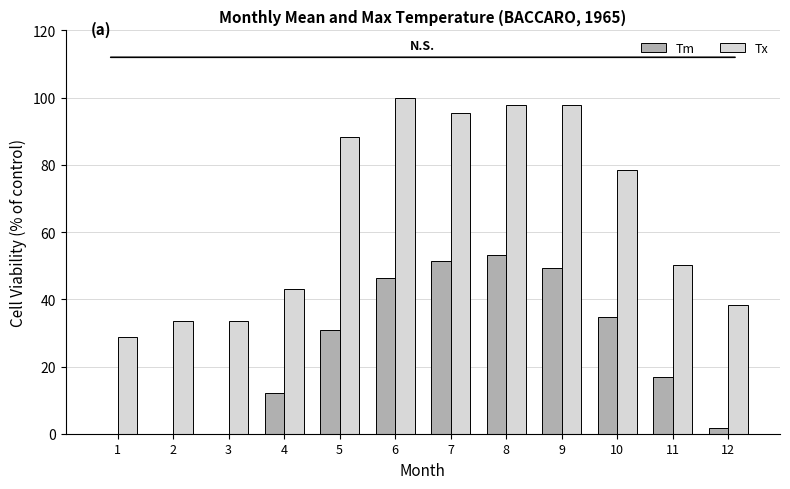

Count the number of categories in the chart.

12